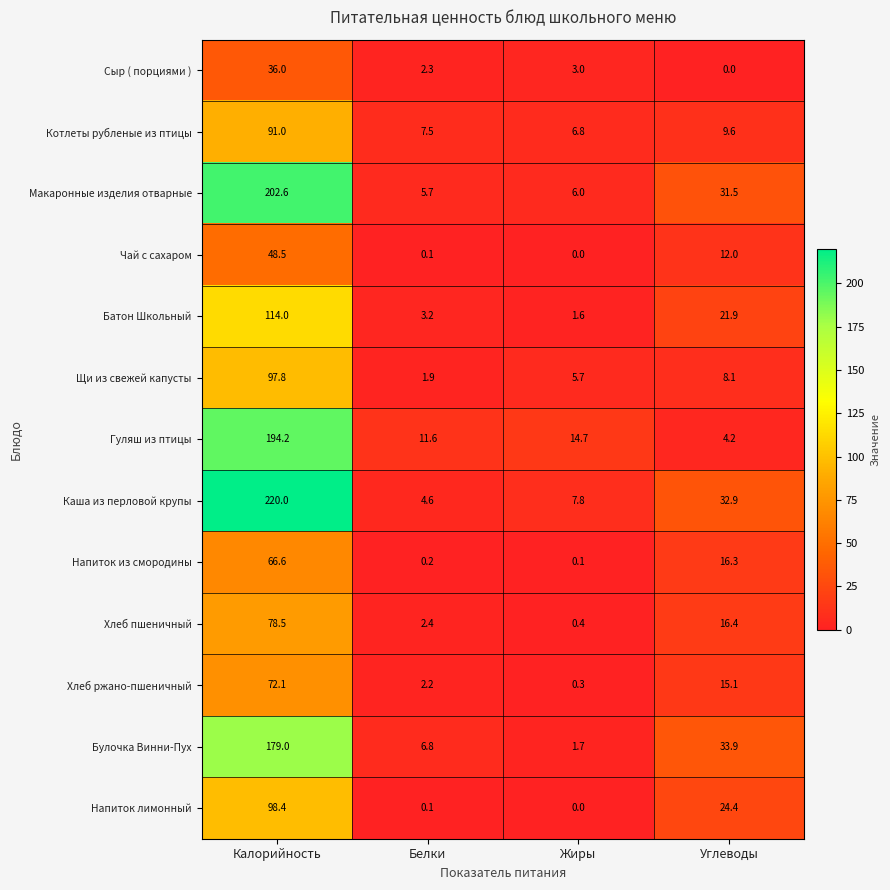

Which series has the largest total across all categories?

Каша из перловой крупы